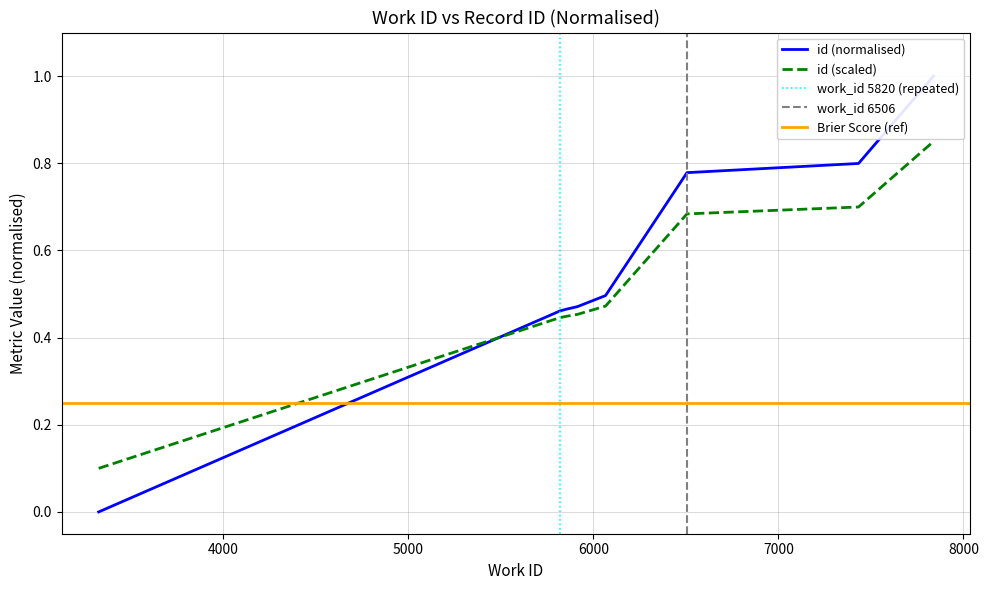

List the labels in order of value, smallest first.

3327, 5820, 5820, 5835, 5859, 5914, 6066, 6506, 7433, 7838